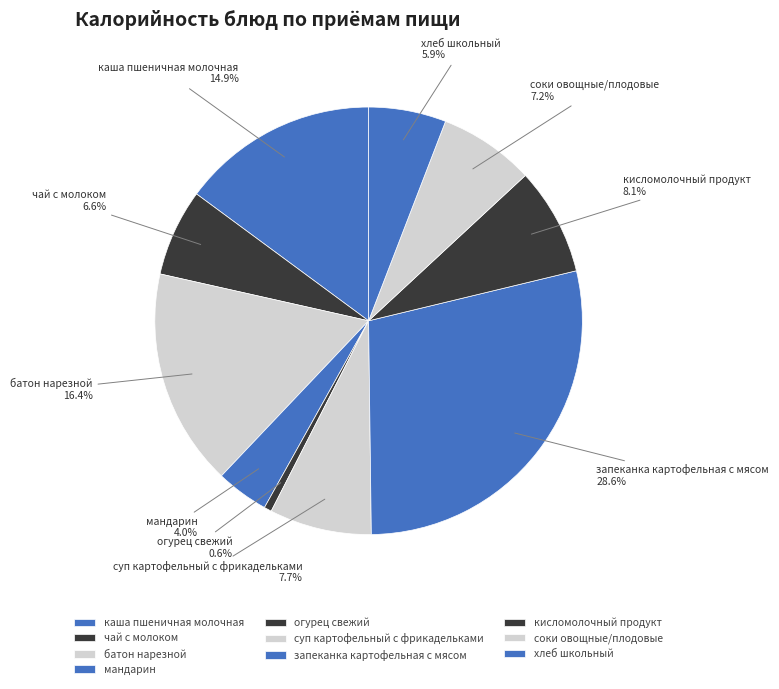

Does суп картофельный с фрикадельками represent more than half of the total?

No